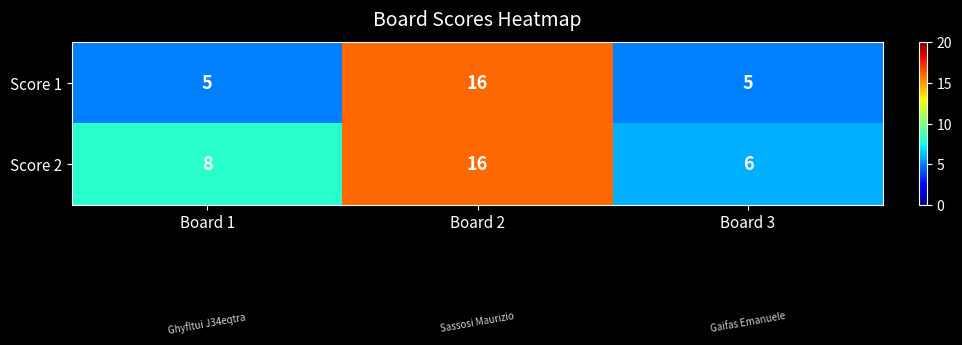

List the series in order of their overall mean, highest first.

Score 2, Score 1